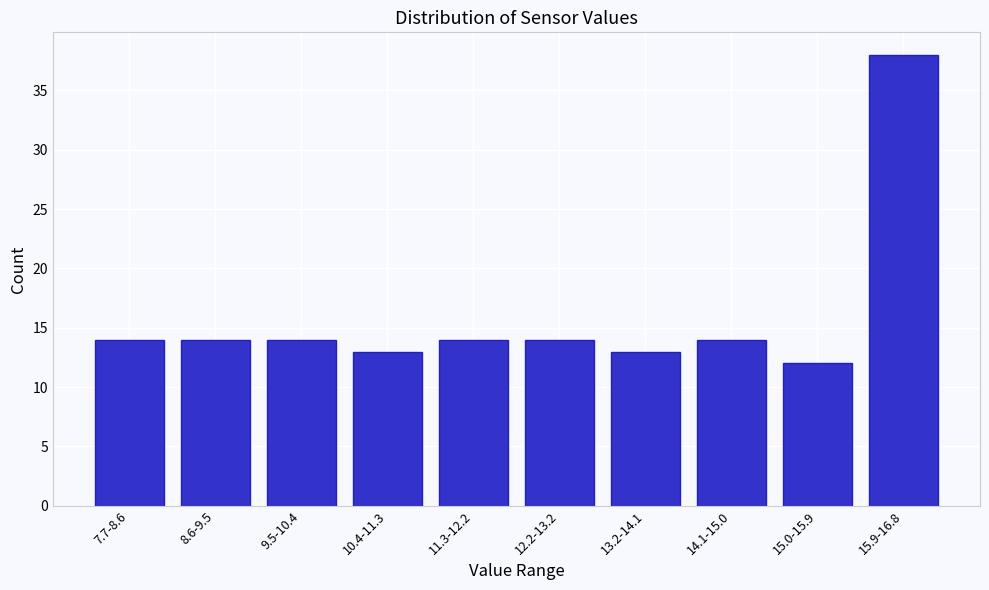

Reading left to right, extract all data points from this chart.

14	14	14	13	14	14	13	14	12	38